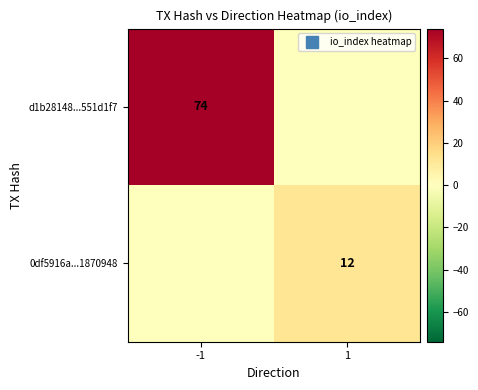

What is the average value of the d1b28148...551d1f7 series?

37